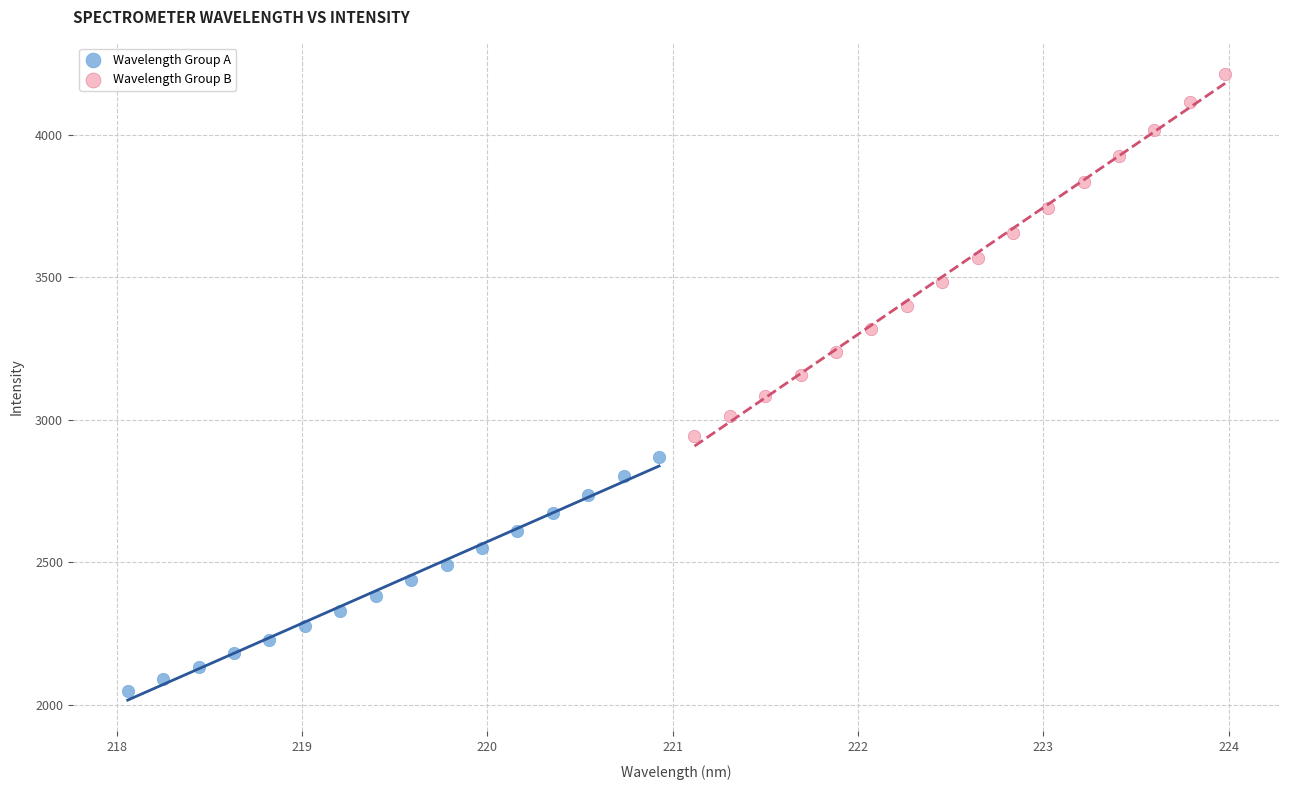

Which series contains the lowest Y value?

Wavelength Group A